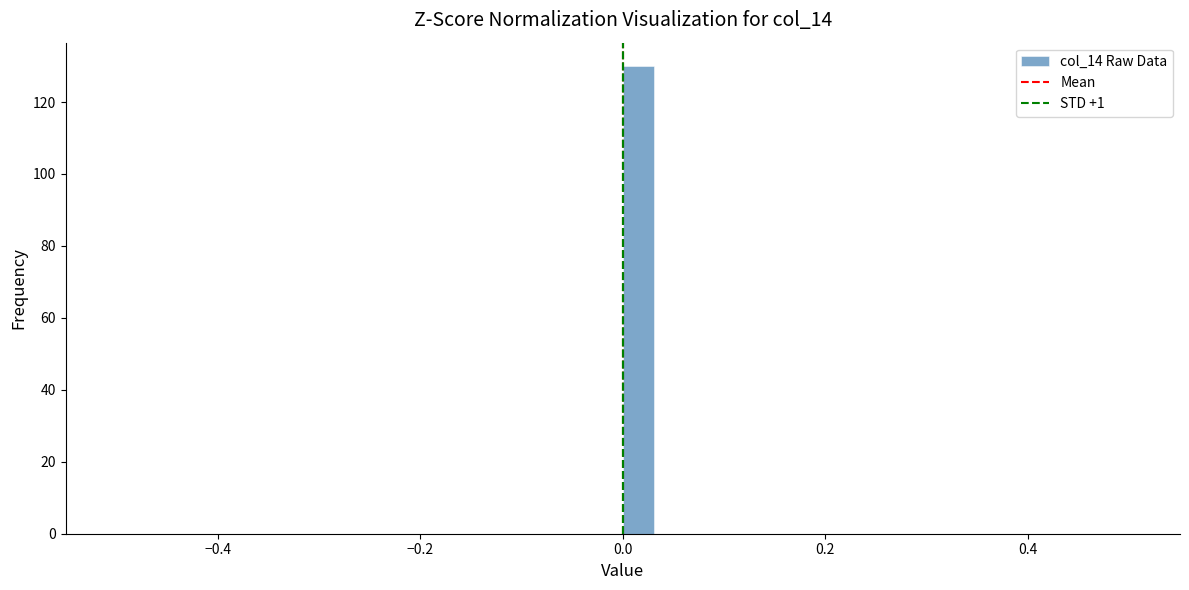

Around what value on the x-axis is the tallest bar? Give the approximate position of its centre, as read against the axis.

0.02